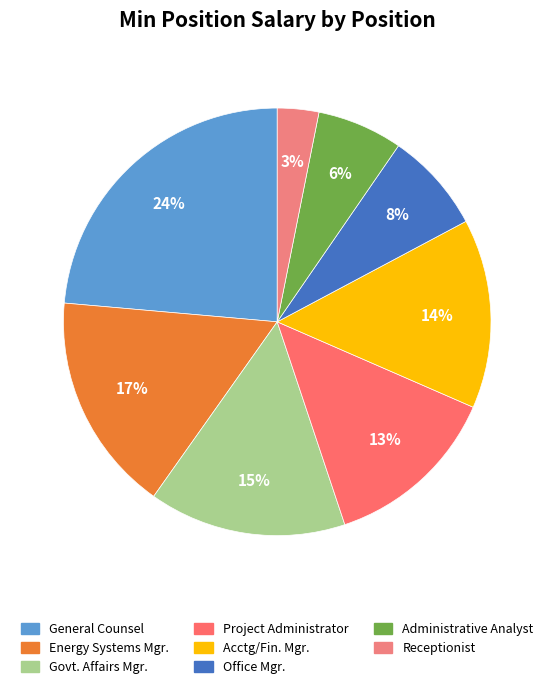

How many slices are in this pie chart?

8